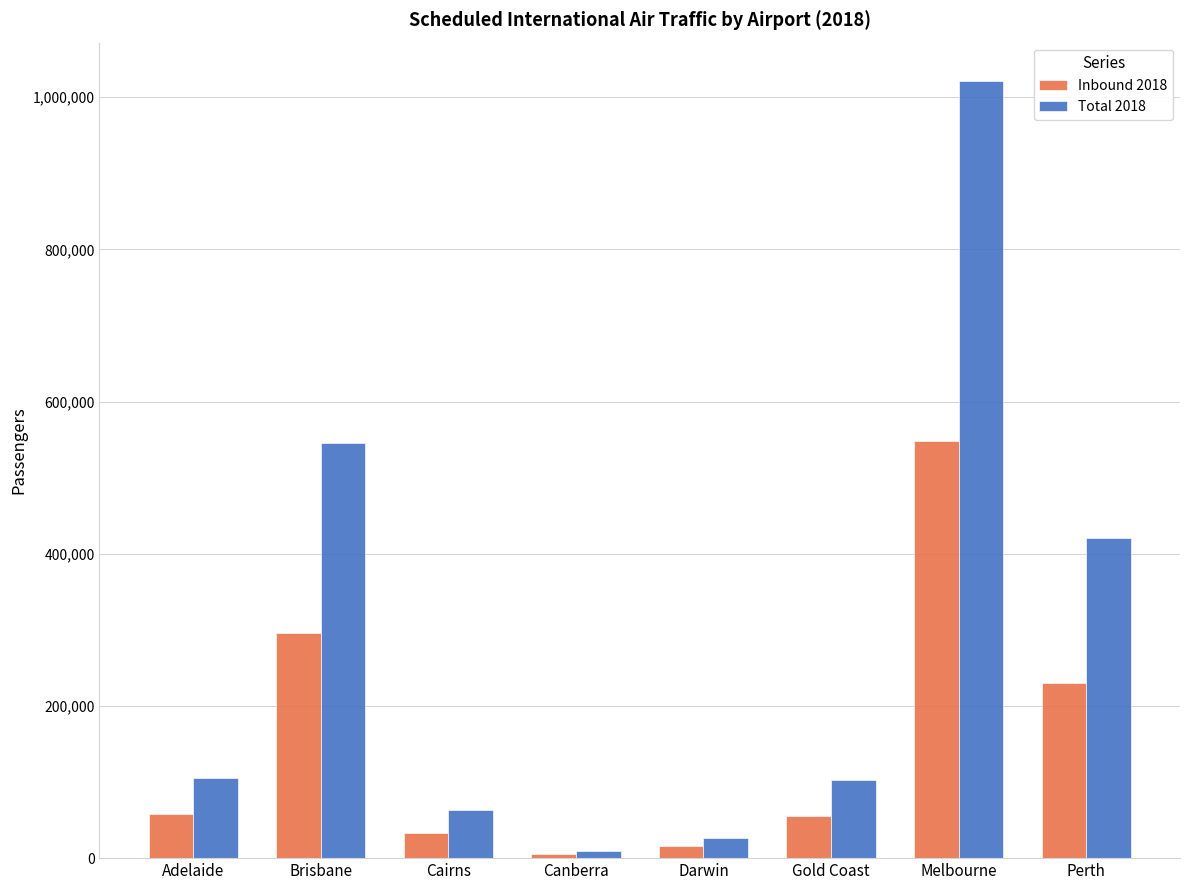

The value of Total 2018 at Adelaide is 105584. True or false?

True